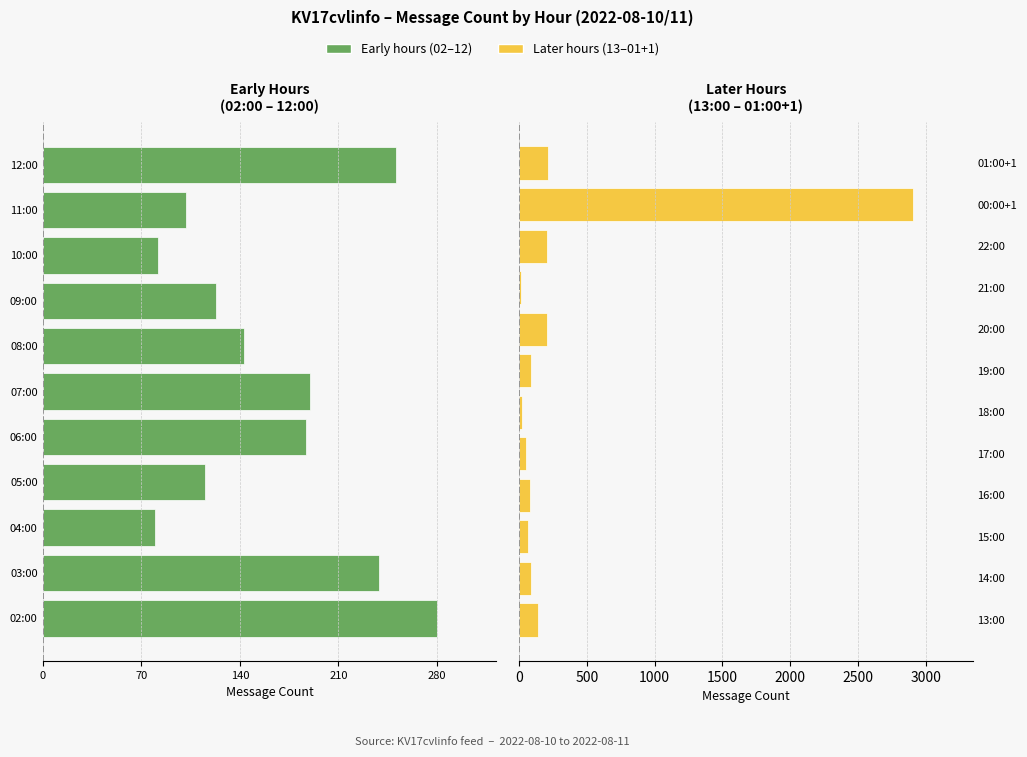

Where does the data first go above 123?

02:00